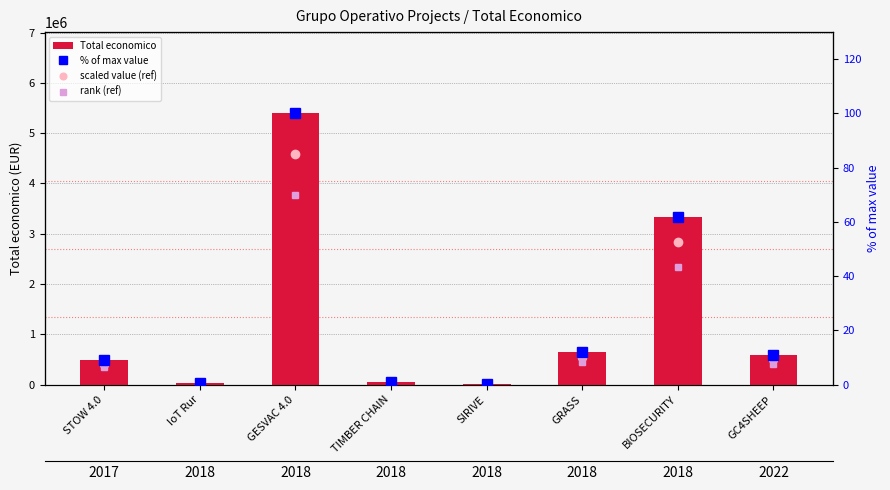

Between GC4SHEEP and STOW 4.0, which is larger?

GC4SHEEP